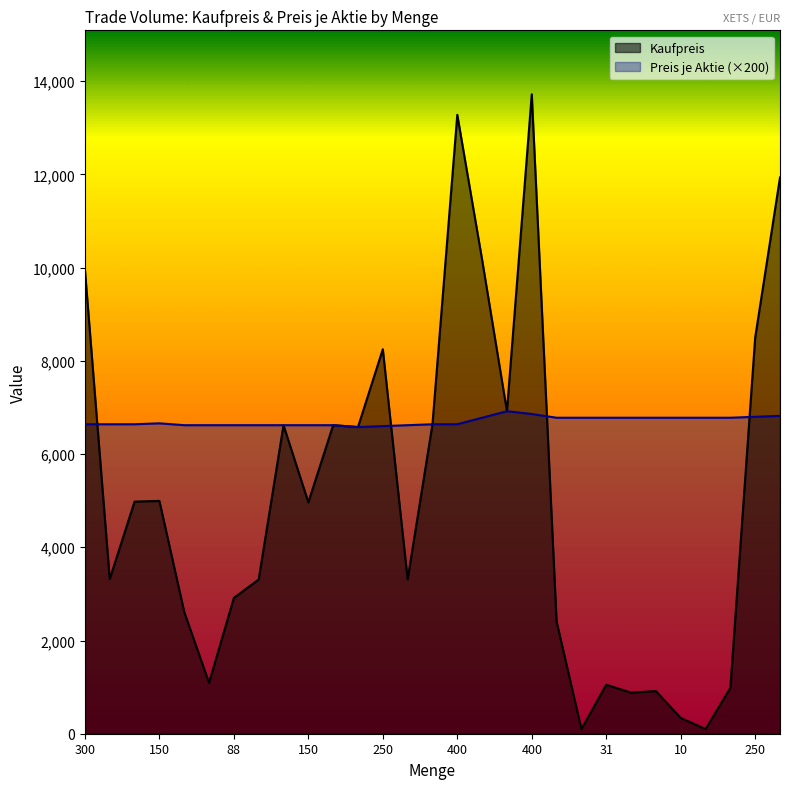

Reading left to right, what are all the values shown in this chart?

Kaufpreis: 300=9960.0	100=3320.0	150=4980.0	150=4995.0	79=2614.9	33=1092.3	88=2912.8	100=3310.0	200=6620.0	150=4965.0	200=6620.0	200=6580.0	250=8250.0	100=3310.0	200=6640.0	400=13280.0	300=10170.0	200=6920.0	400=13720.0	71=2406.9	3=101.7	31=1050.9	26=881.4	27=915.3	10=339.0	3=101.7	29=983.1	250=8500.0	350=11935.0
Preis je Aktie: 300=6640.0	100=6640.0	150=6640.0	150=6660.0	79=6620.0	33=6620.0	88=6620.0	100=6620.0	200=6620.0	150=6620.0	200=6620.0	200=6580.0	250=6600.0	100=6620.0	200=6640.0	400=6640.0	300=6780.0	200=6920.0	400=6860.0	71=6780.0	3=6780.0	31=6780.0	26=6780.0	27=6780.0	10=6780.0	3=6780.0	29=6780.0	250=6800.0	350=6820.0